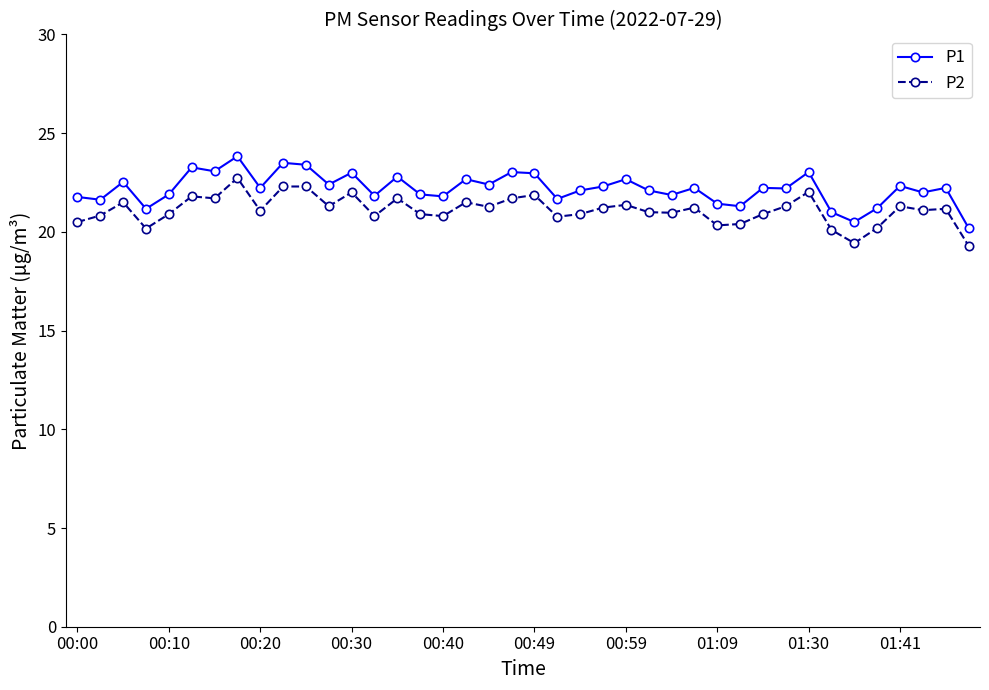

How many distinct data groups are displayed?

2